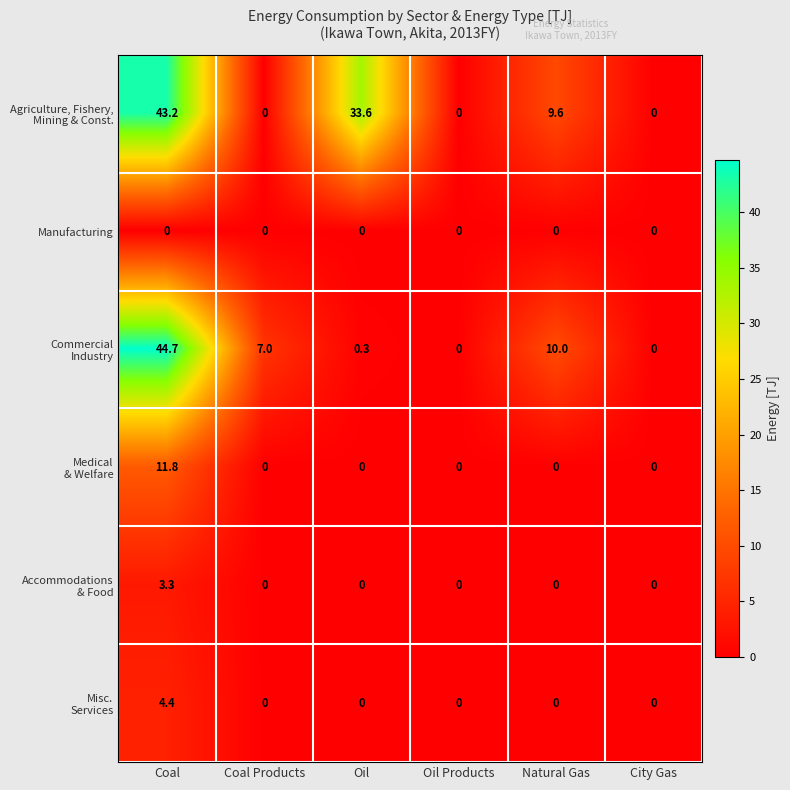

At which category does the chart reach its peak across all series?

Coal